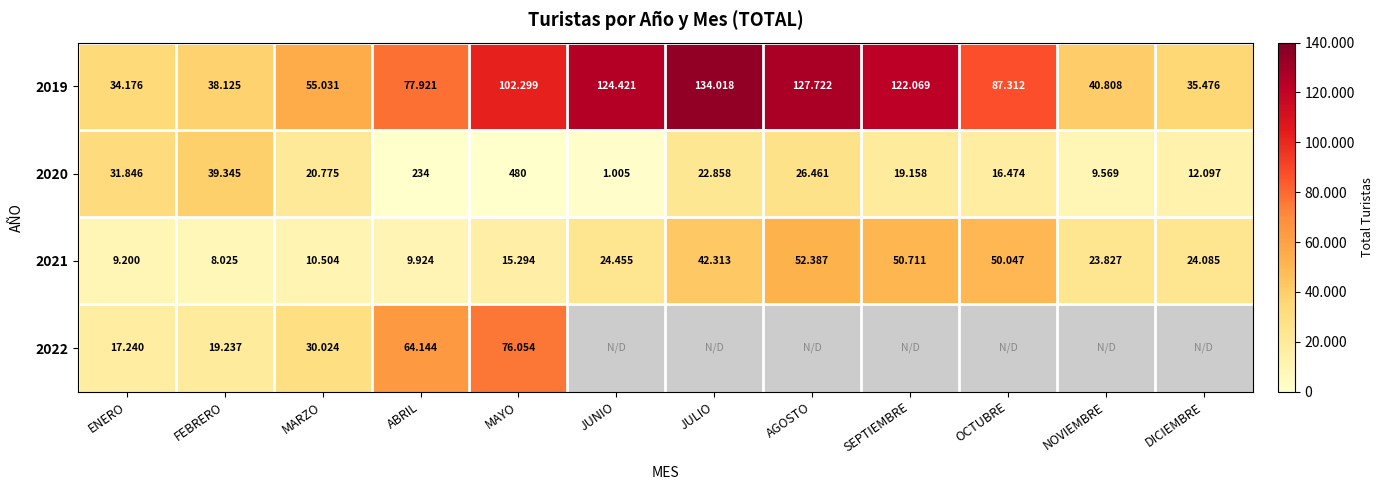

Which series has the largest total across all categories?

2019